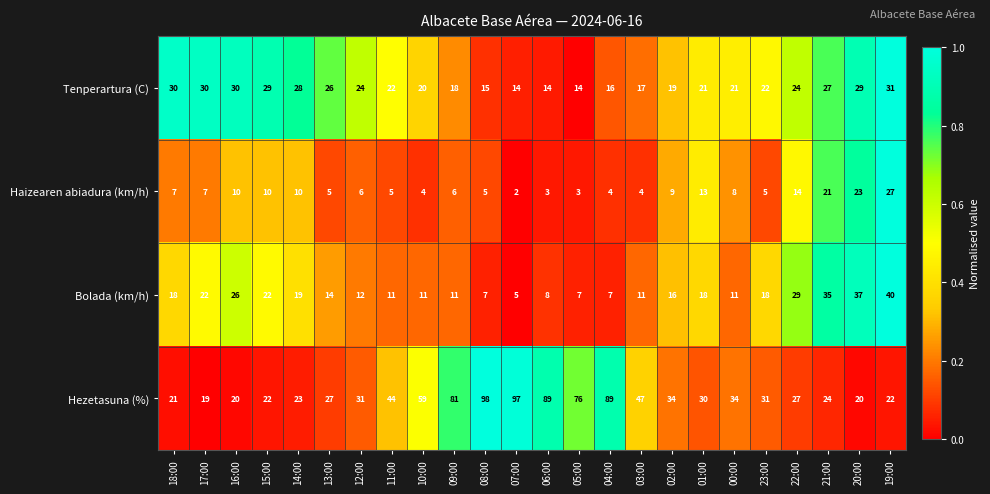

The value of Tenperartura (C) at 14:00 is 14. True or false?

False